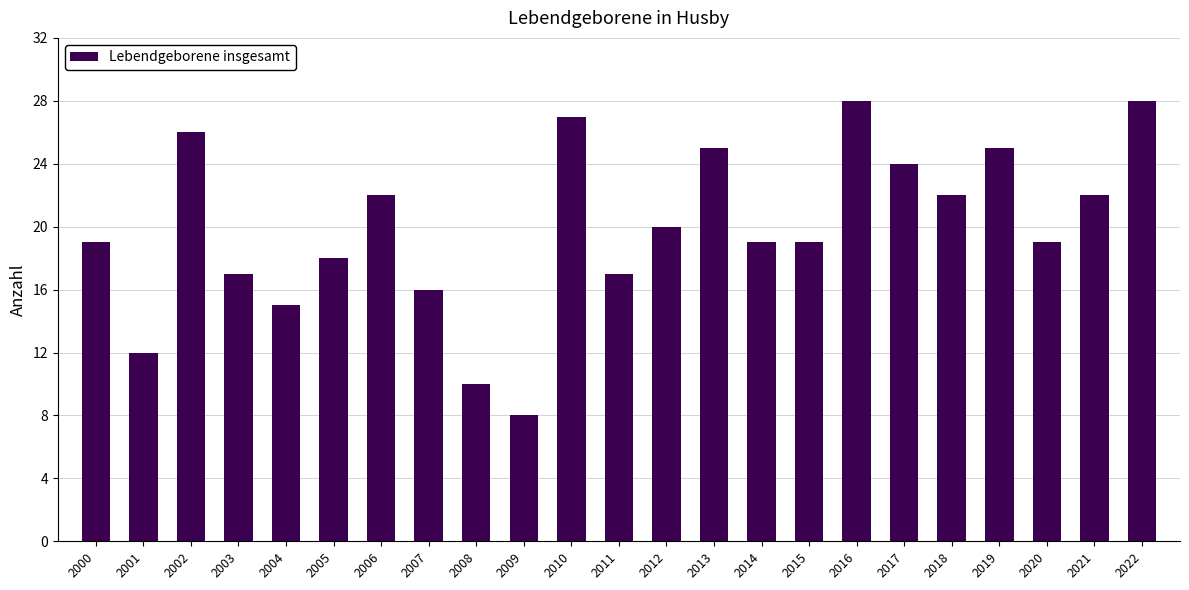

Which label corresponds to the smallest value in the chart?

2009